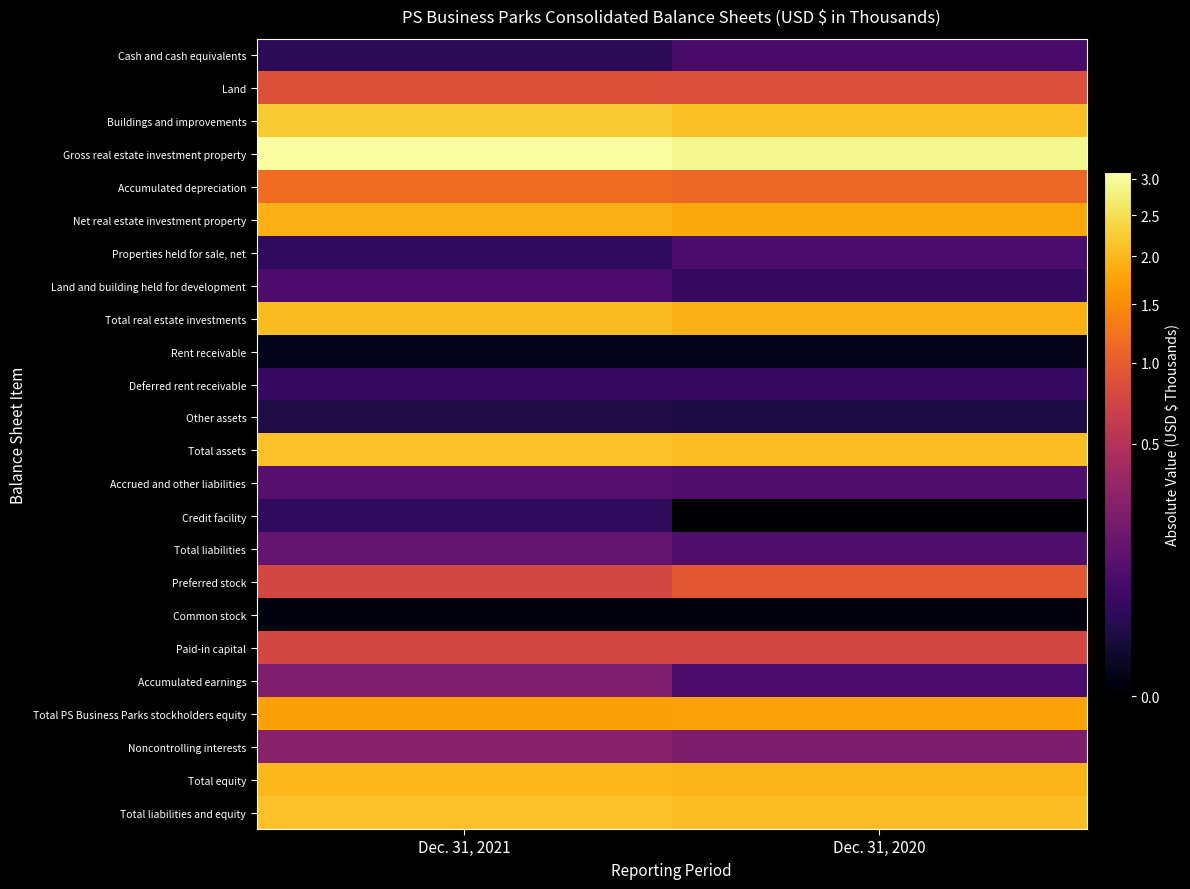

Reading left to right, transcribe all the data shown in this chart.

Cash and cash equivalents: Dec. 31, 2021=27074	Dec. 31, 2020=69083
Land: Dec. 31, 2021=867345	Dec. 31, 2020=843765
Buildings and improvements: Dec. 31, 2021=2239137	Dec. 31, 2020=2080895
Gross real estate investment property: Dec. 31, 2021=3106482	Dec. 31, 2020=2924660
Accumulated depreciation: Dec. 31, 2021=1178397	Dec. 31, 2020=1101739
Net real estate investment property: Dec. 31, 2021=1928085	Dec. 31, 2020=1822921
Properties held for sale, net: Dec. 31, 2021=33609	Dec. 31, 2020=75138
Land and building held for development: Dec. 31, 2021=78990	Dec. 31, 2020=37922
Total real estate investments: Dec. 31, 2021=2040684	Dec. 31, 2020=1935981
Rent receivable: Dec. 31, 2021=1621	Dec. 31, 2020=1519
Deferred rent receivable: Dec. 31, 2021=37581	Dec. 31, 2020=36788
Other assets: Dec. 31, 2021=16262	Dec. 31, 2020=14334
Total assets: Dec. 31, 2021=2123222	Dec. 31, 2020=2057705
Accrued and other liabilities: Dec. 31, 2021=97151	Dec. 31, 2020=82065
Credit facility: Dec. 31, 2021=32000	Dec. 31, 2020=0
Total liabilities: Dec. 31, 2021=129151	Dec. 31, 2020=82065
Preferred stock: Dec. 31, 2021=755000	Dec. 31, 2020=944750
Common stock: Dec. 31, 2021=275	Dec. 31, 2020=274
Paid-in capital: Dec. 31, 2021=752444	Dec. 31, 2020=738022
Accumulated earnings: Dec. 31, 2021=226737	Dec. 31, 2020=73631
Total PS Business Parks stockholders equity: Dec. 31, 2021=1734456	Dec. 31, 2020=1756677
Noncontrolling interests: Dec. 31, 2021=259615	Dec. 31, 2020=218963
Total equity: Dec. 31, 2021=1994071	Dec. 31, 2020=1975640
Total liabilities and equity: Dec. 31, 2021=2123222	Dec. 31, 2020=2057705